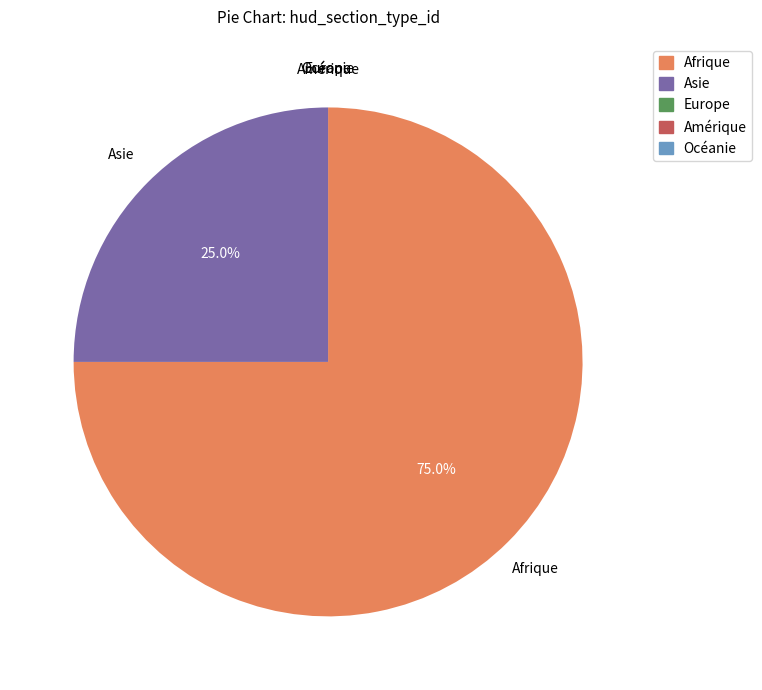

To the nearest percent, what is the average slice percentage?

20%